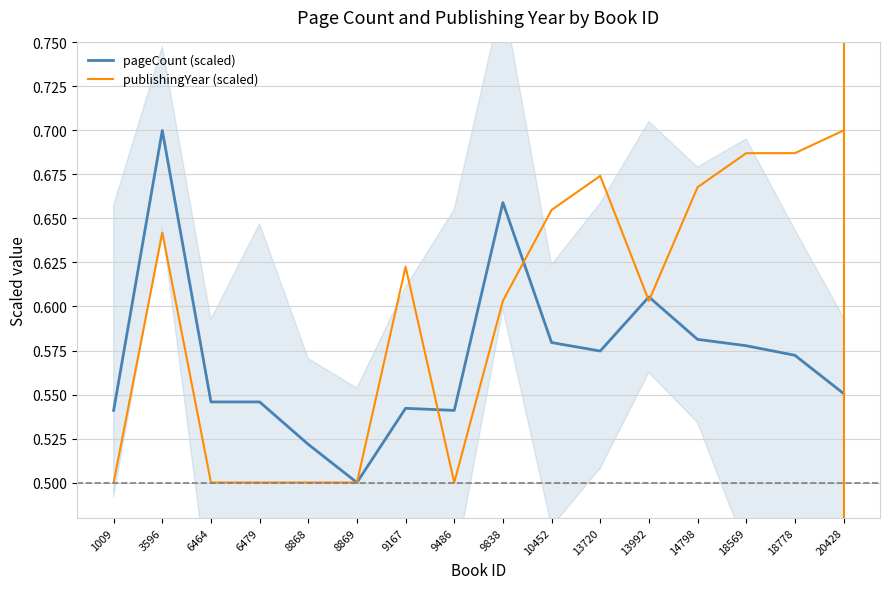

Reading right to left, transcribe all the data shown in this chart.

pageCount (scaled): 0.6	0.6	0.6	0.6	0.6	0.6	0.6	0.7	0.5	0.5	0.5	0.5	0.5	0.5	0.7	0.5
publishingYear (scaled): 0.7	0.7	0.7	0.7	0.6	0.7	0.7	0.6	0.5	0.6	0.5	0.5	0.5	0.5	0.6	0.5